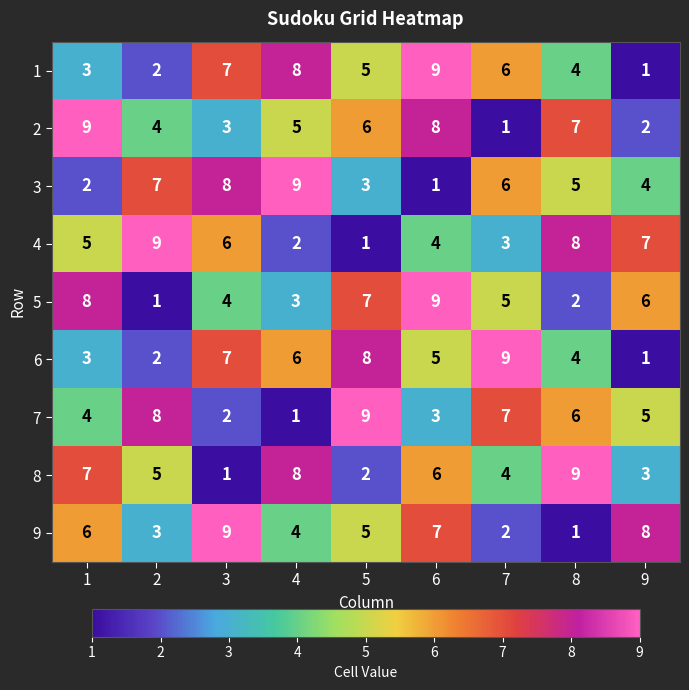

What is the spread (max minus min) of values at 2?

8